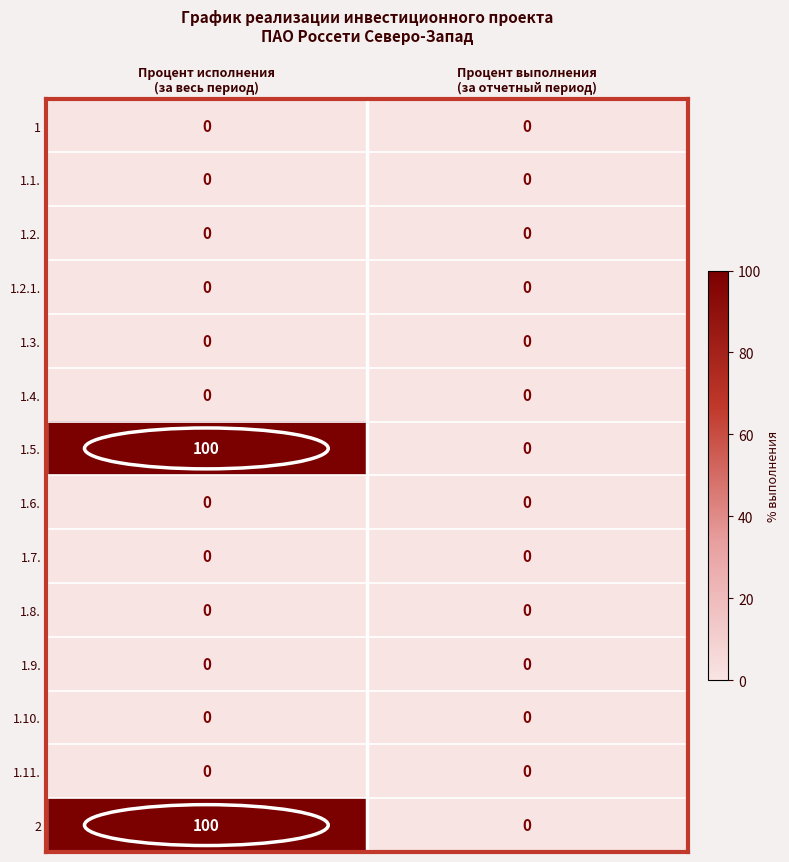

What is the highest value of the 1.5. series?

100